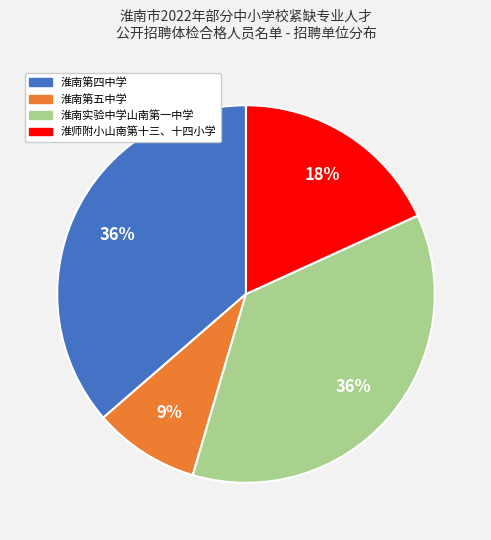

Which category has the smallest portion of the pie?

淮南第五中学